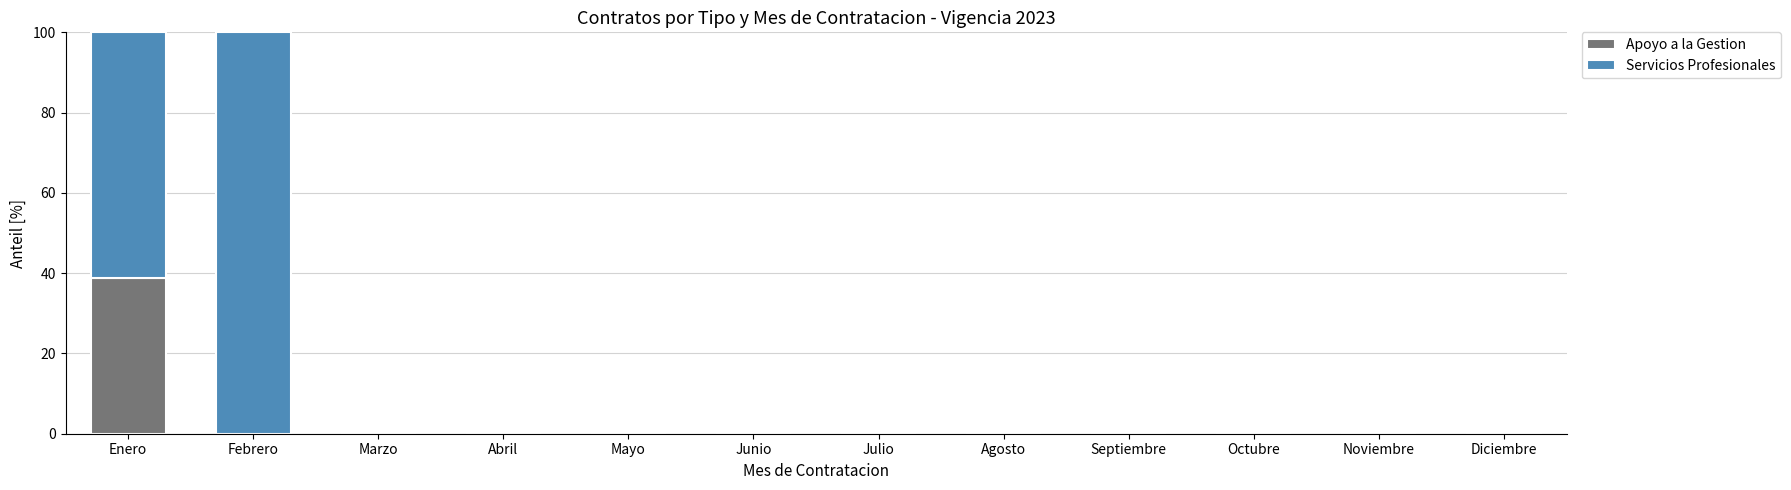

What is the total value across all series at Enero?

100.0